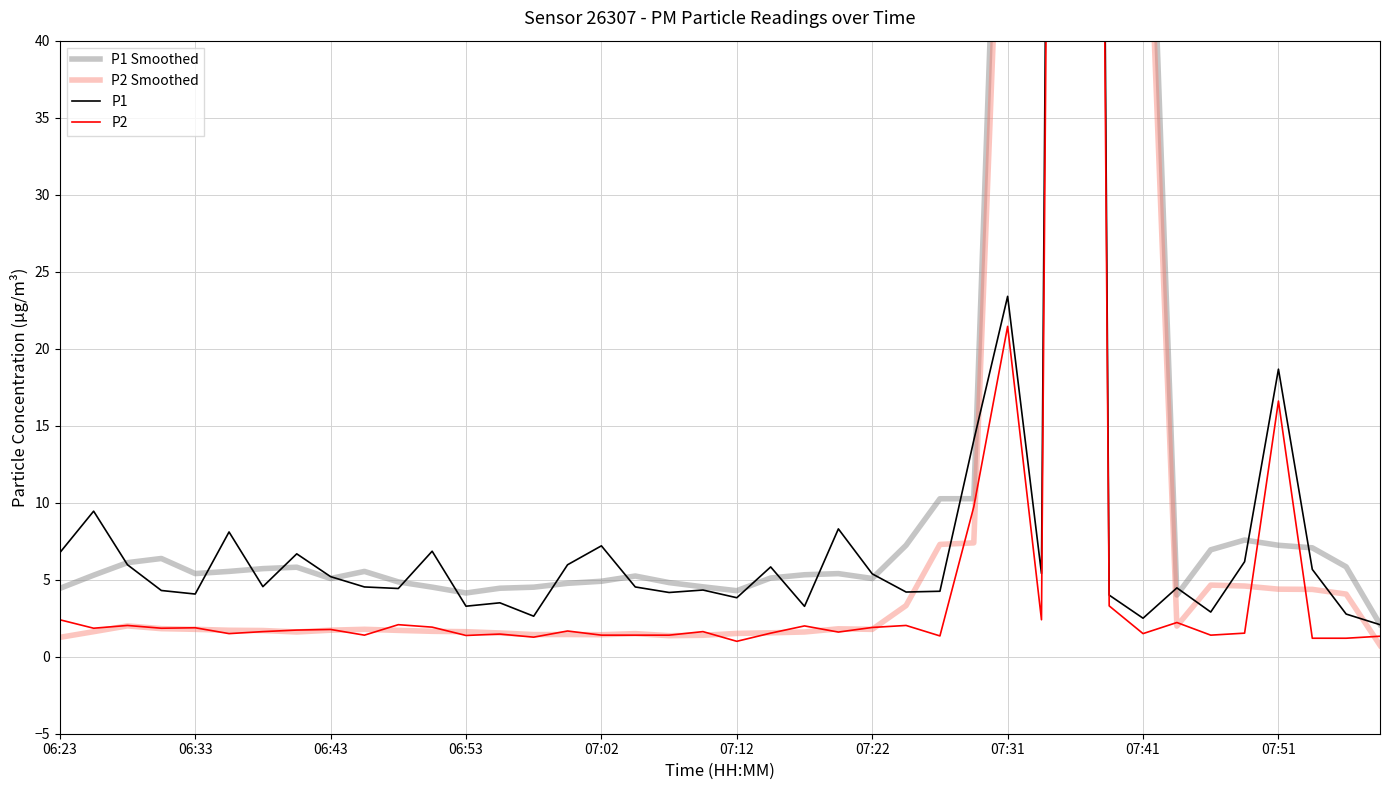

What is the value of the P1 point at the 24th from the left?

8.3